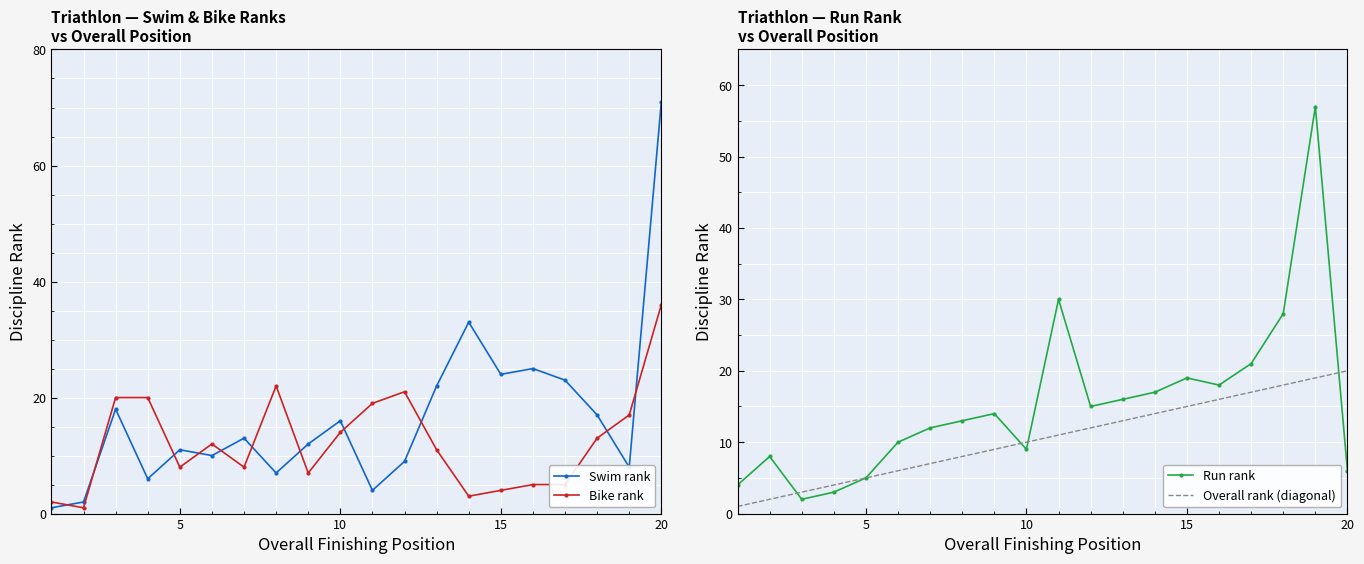

Reading right to left, what are all the values shown in this chart?

Swim rank: 71	8	17	23	25	24	33	22	9	4	16	12	7	13	10	11	6	18	2	1
Bike rank: 36	17	13	5	5	4	3	11	21	19	14	7	22	8	12	8	20	20	1	2
Run rank: 6	57	28	21	18	19	17	16	15	30	9	14	13	12	10	5	3	2	8	4
Overall rank (diagonal): 20	19	18	17	16	15	14	13	12	11	10	9	8	7	6	5	4	3	2	1